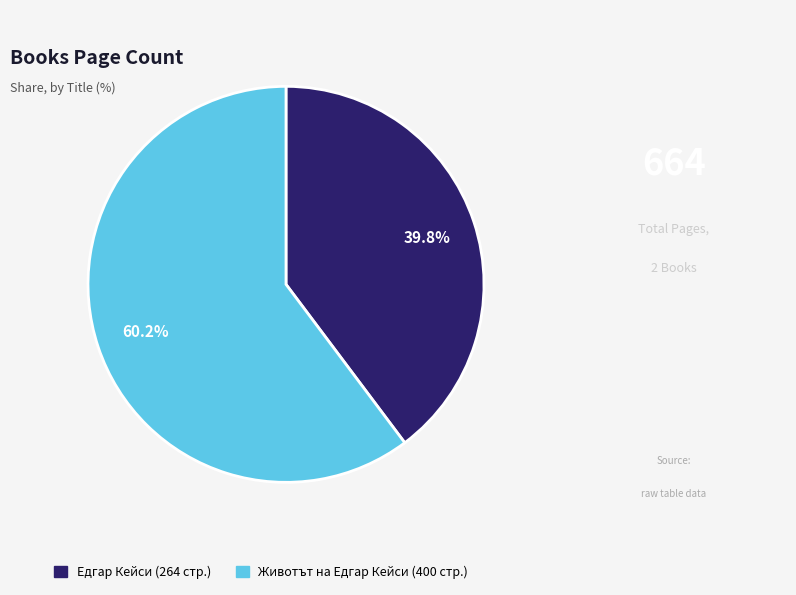

Count the number of slices in the pie.

2